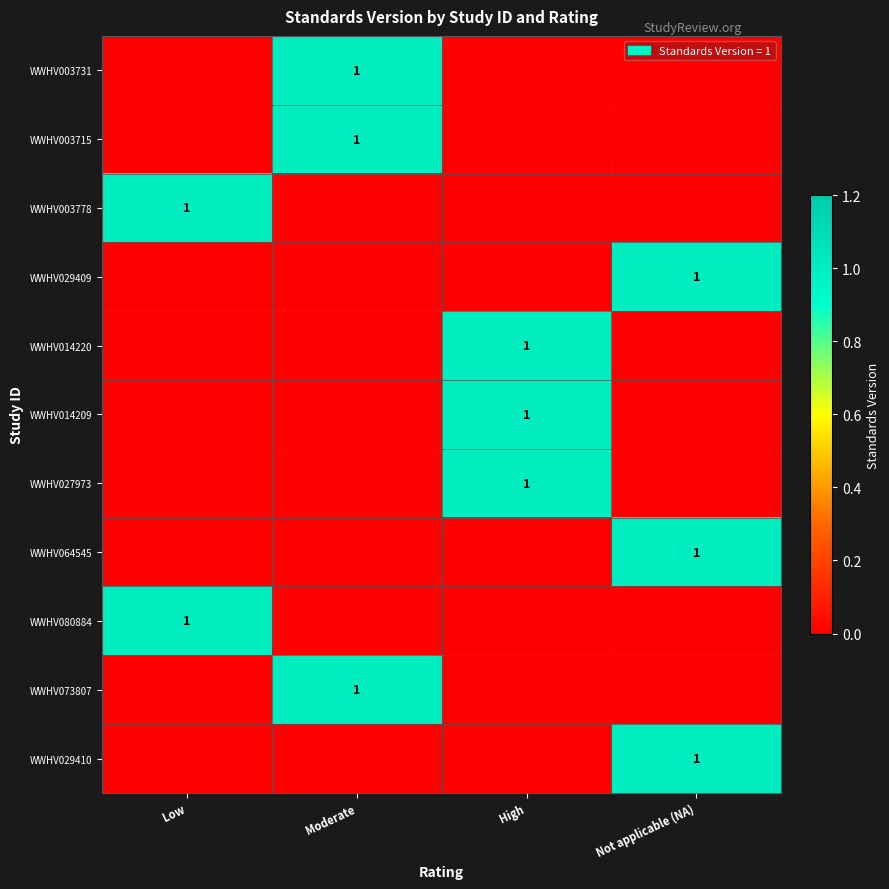

True or false: WWHV029410 has a value of 1 at Not applicable (NA).

True